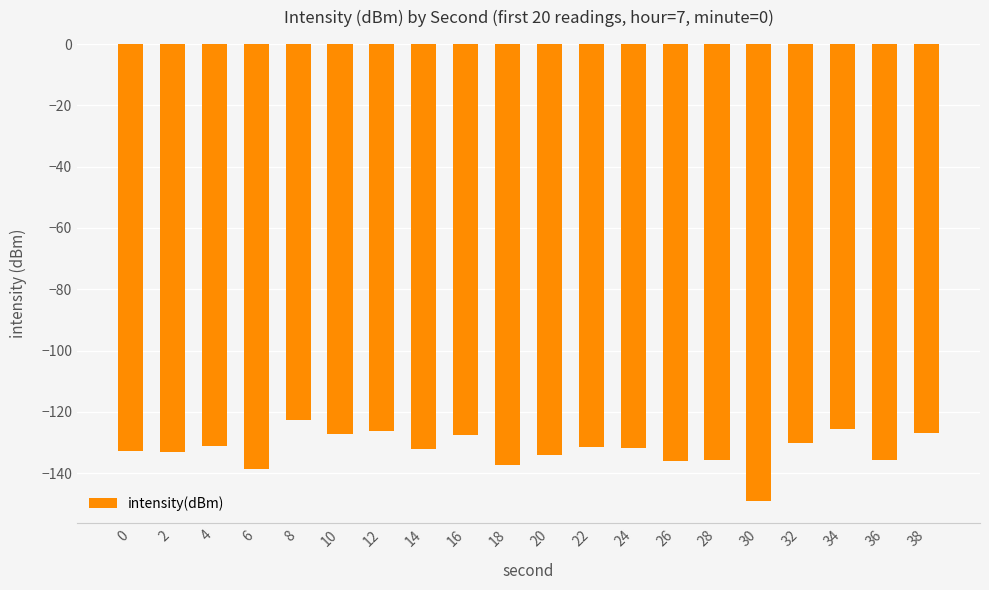

What is the value of the 2nd bar from the left?

-133.2